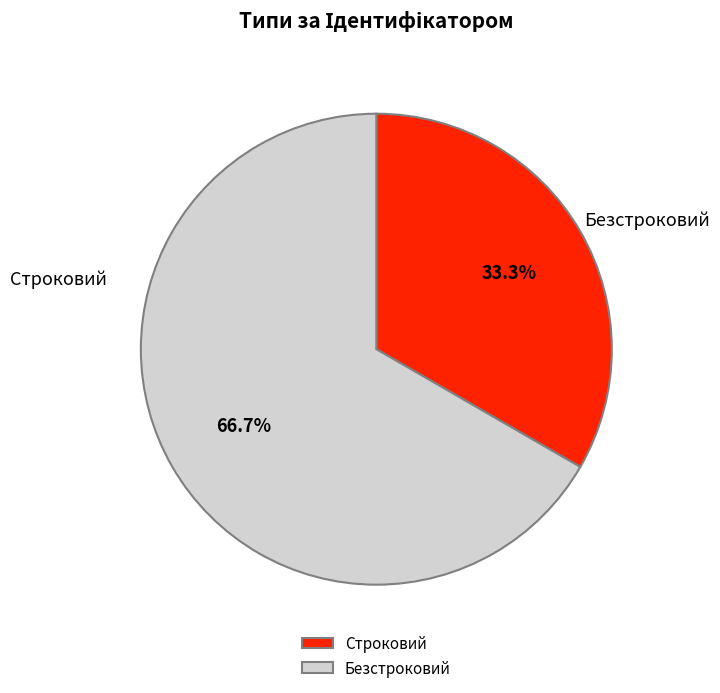

Count the number of slices in the pie.

2